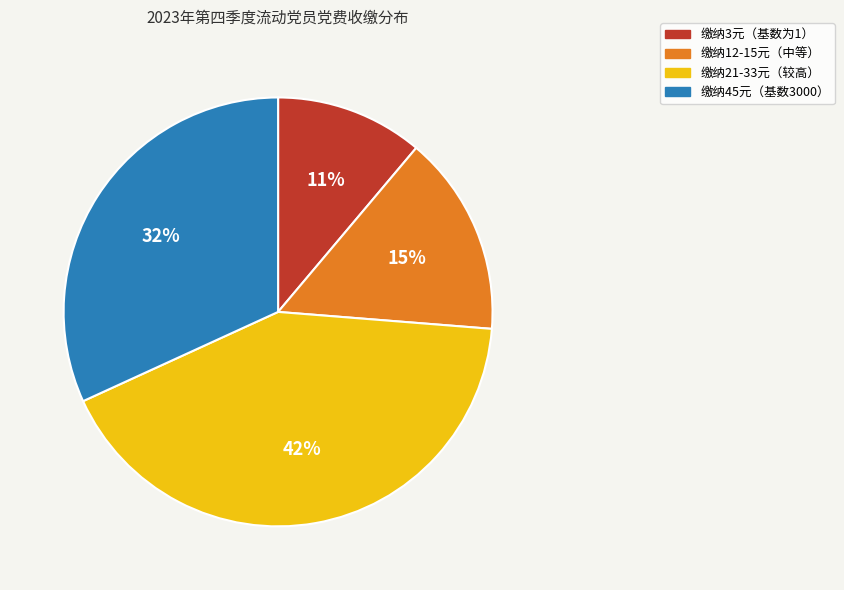

To the nearest percent, what percentage of the pie is 缴纳3元（基数为1）?

11%